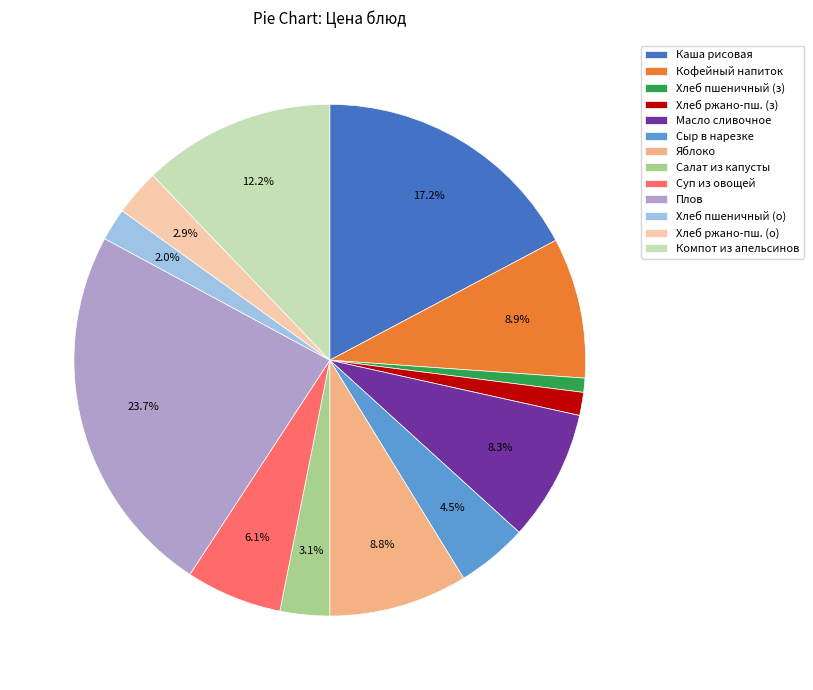

Is there a majority slice in this chart?

No